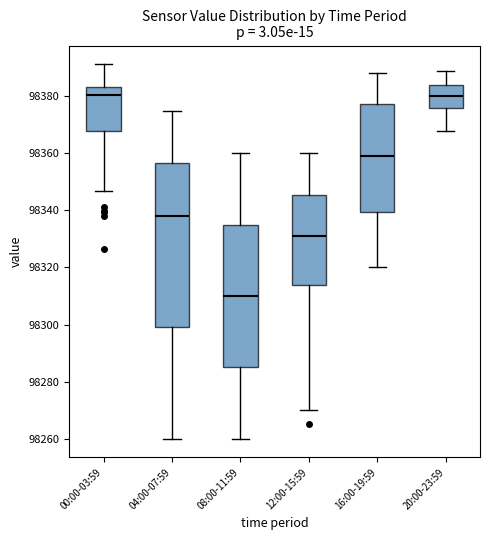

Where is the upper edge of the box for 00:00-03:59 on the y-axis? The values are not printed on the chart, so give them approximately, as read against the axis.

98384